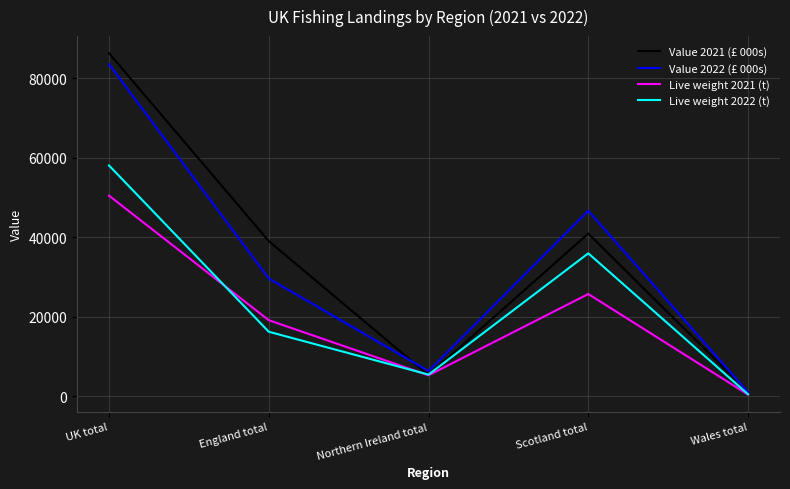

Between UK total and Scotland total, which series saw the biggest shift?

Value 2021 (£ 000s)